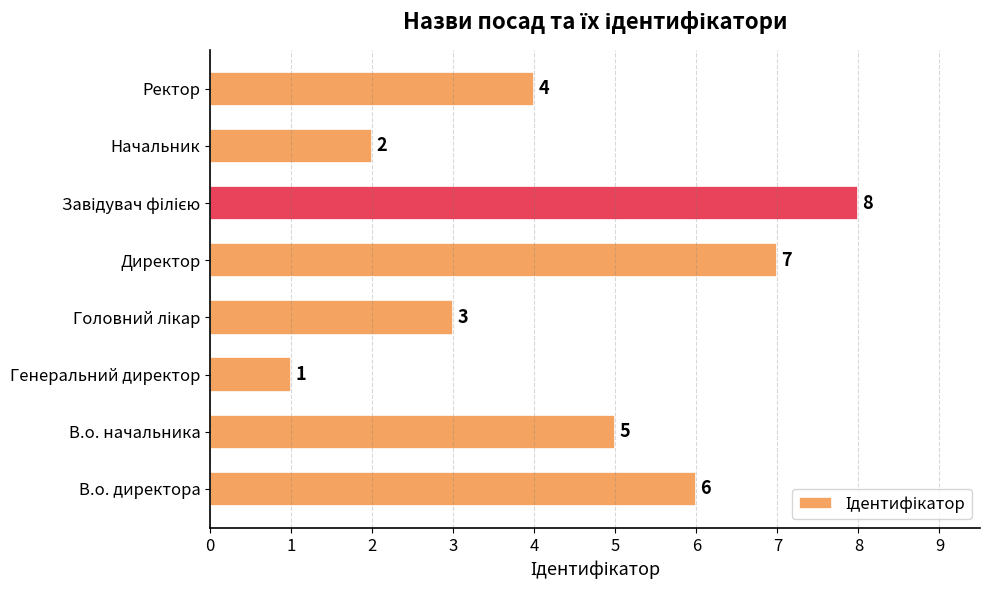

Are the bars grouped side by side (vs. stacked)?

No